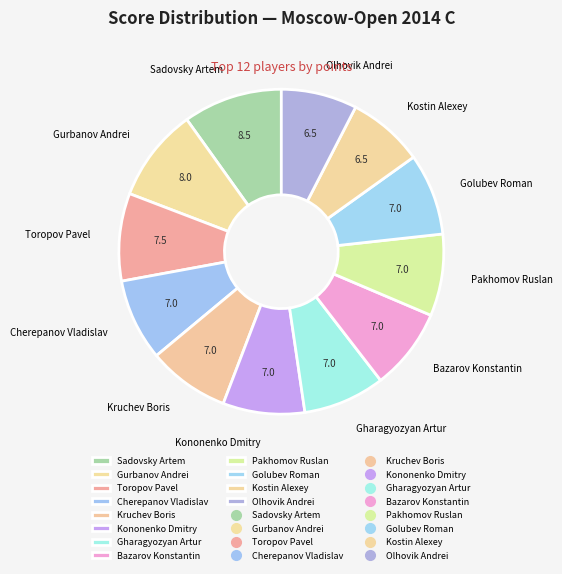

Combined, do Bazarov Konstantin and Kruchev Boris account for over 50%?

No